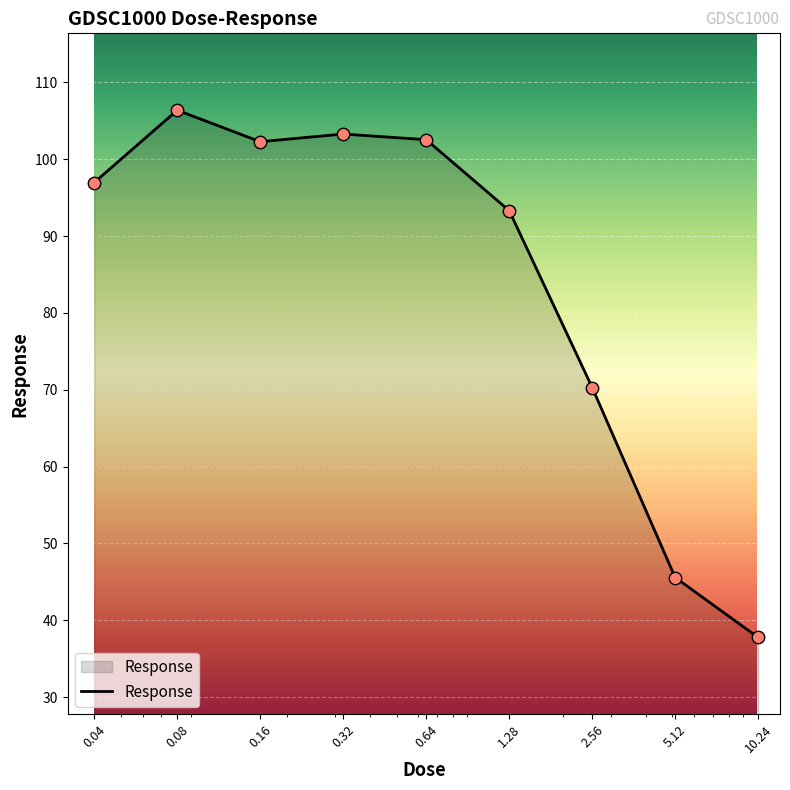

What is the minimum value shown in the chart?

37.8